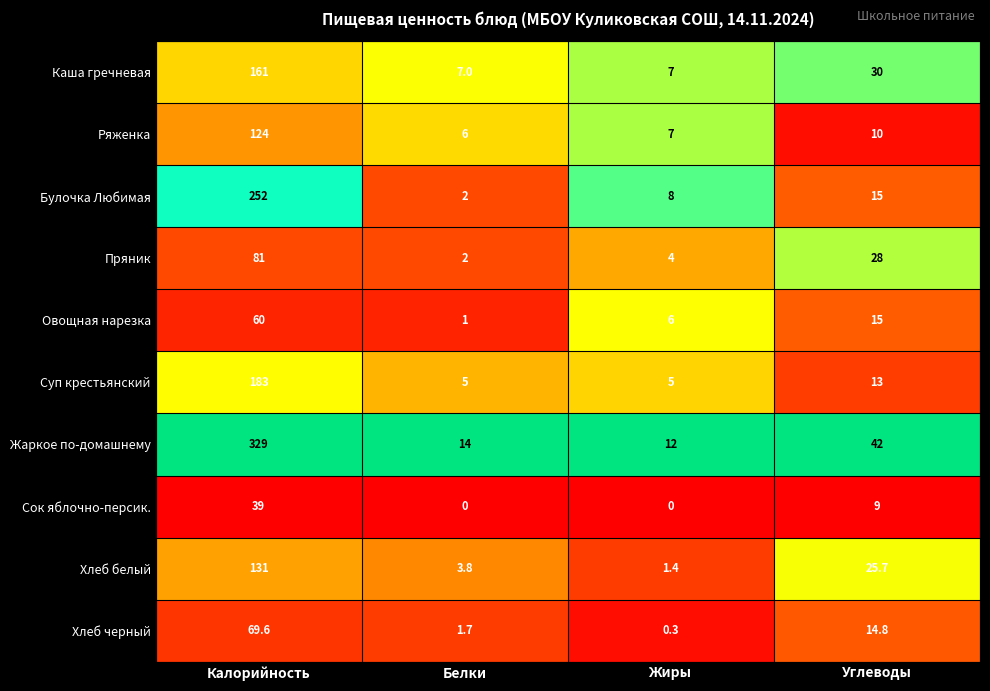

Is it true that Хлеб белый equals 1.6 at Белки?

False